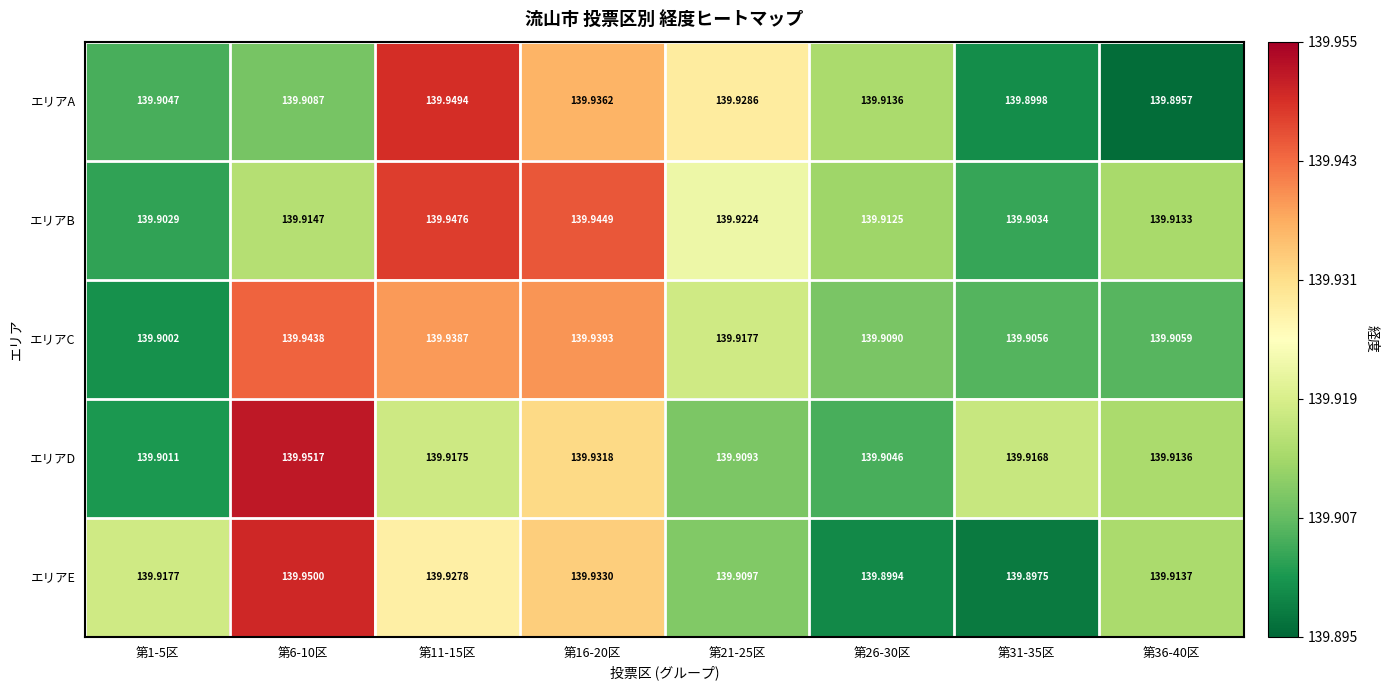

List the series in order of their peak value, lowest first.

エリアC, エリアB, エリアA, エリアE, エリアD